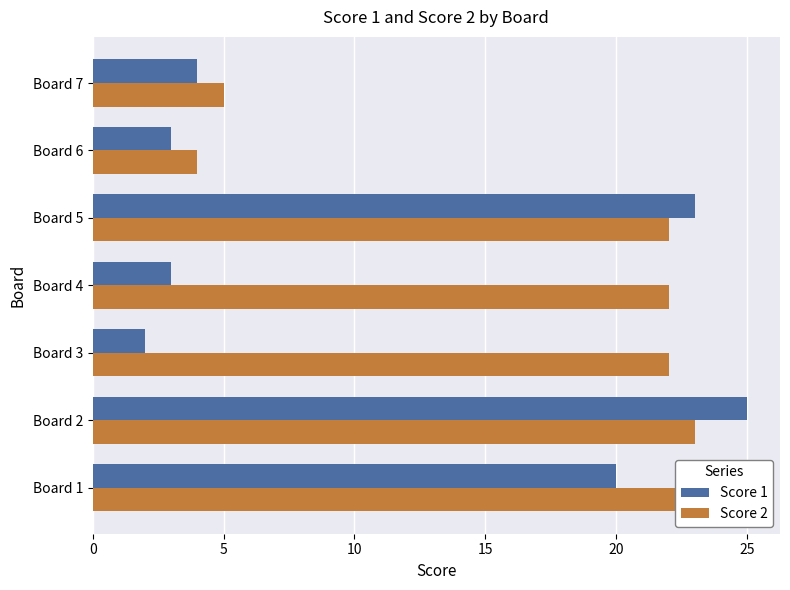

Reading left to right, extract all data points from this chart.

Score 1: 0=20	5=25	10=2	15=3	20=23	25=3	30=4
Score 2: 0=24	5=23	10=22	15=22	20=22	25=4	30=5